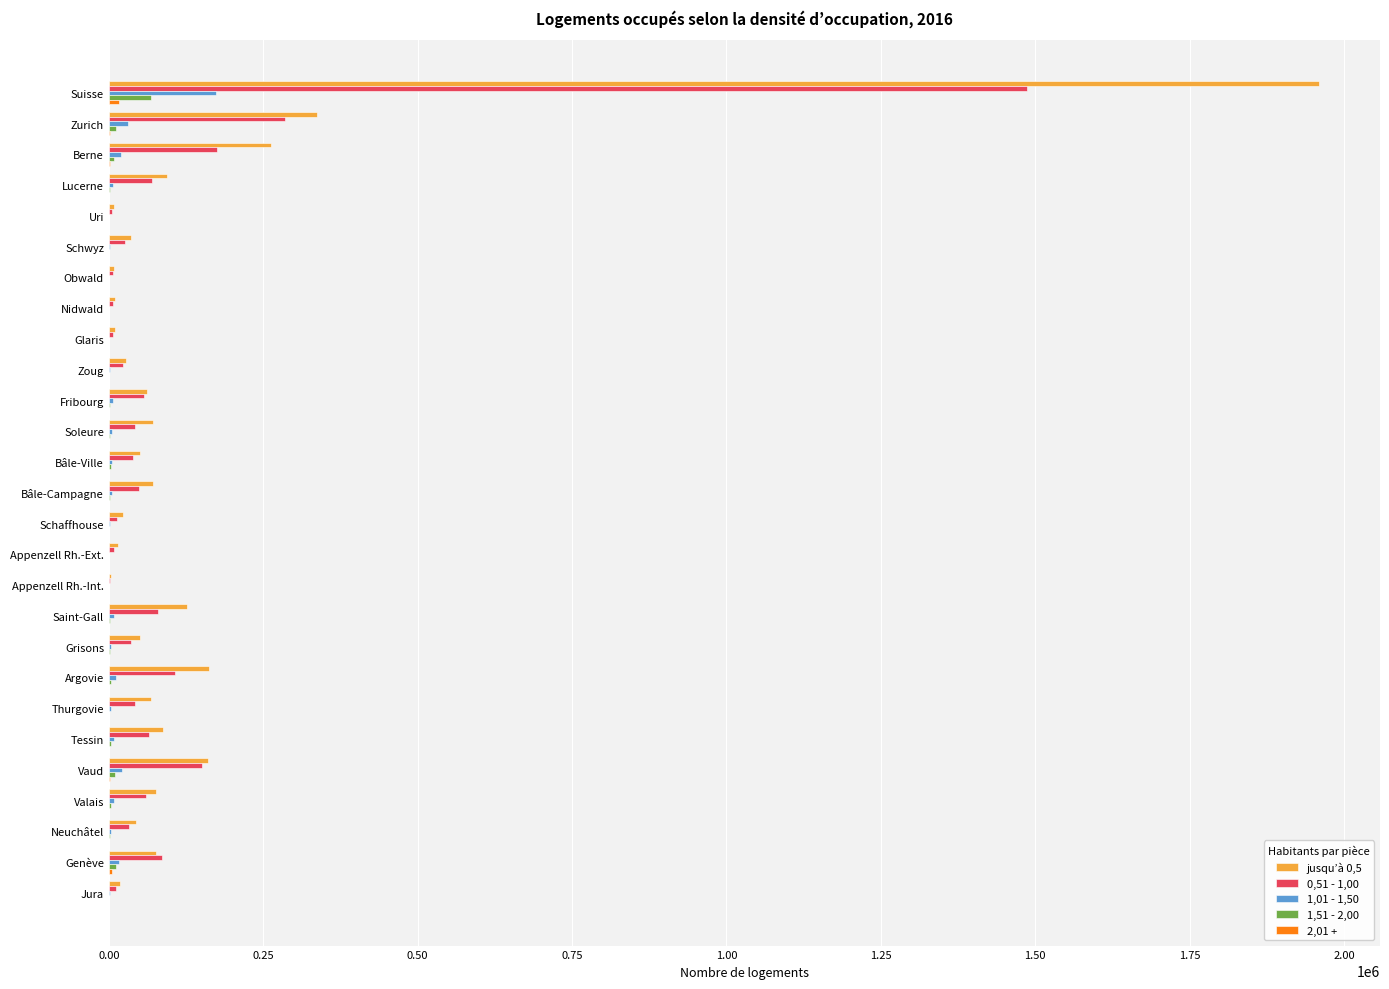

How many data points does each series have?

27